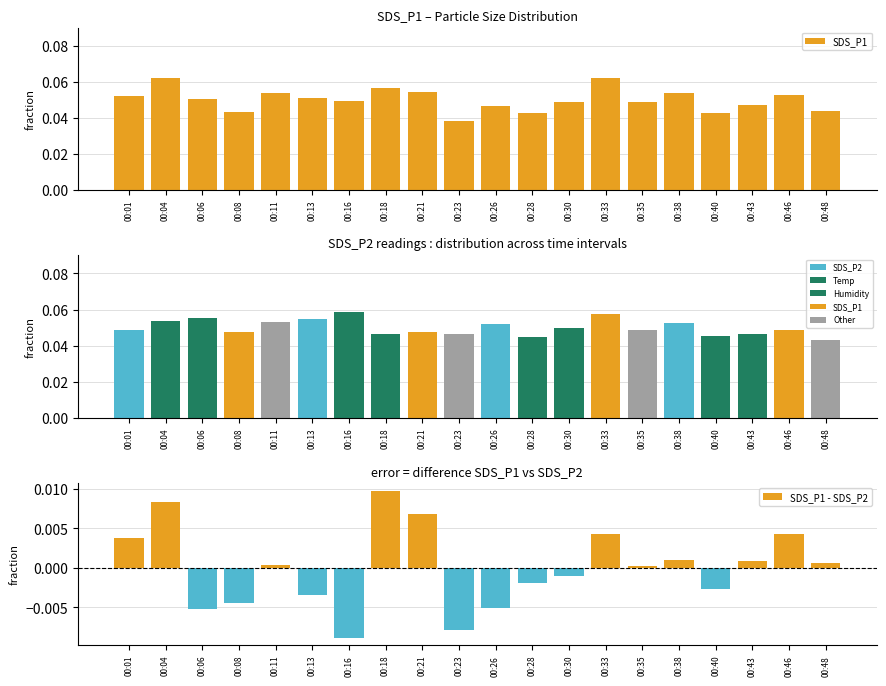

How many data points does each series have?

20